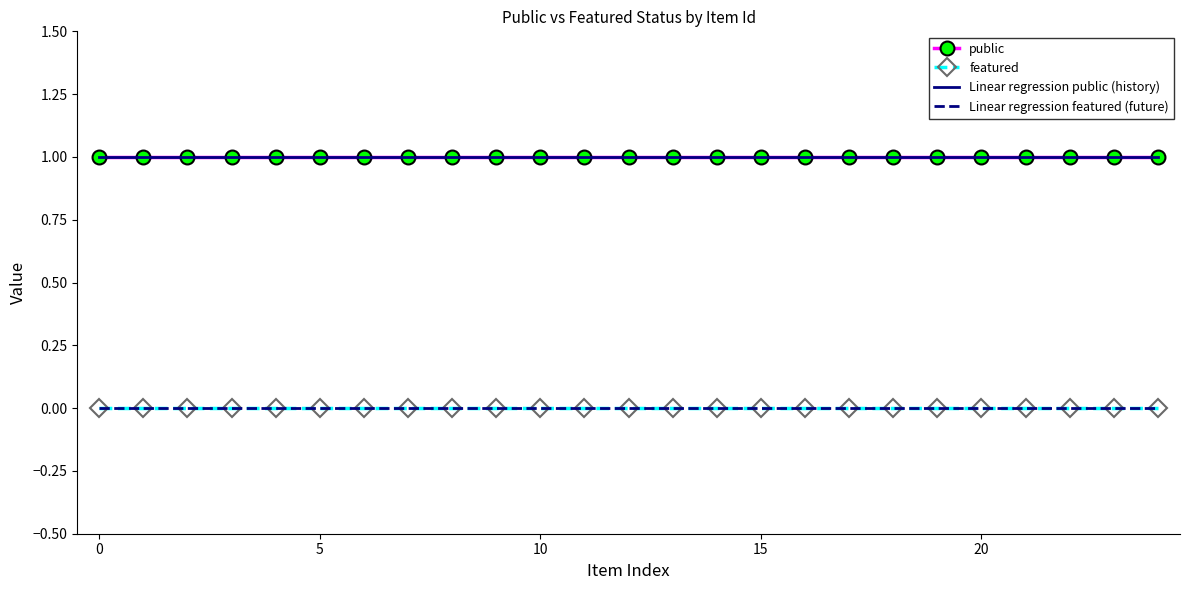

Reading left to right, list all the values displayed in this chart.

public: 32165=1	32164=1	32210=1	32268=1	36662=1	36661=1	32234=1	32248=1	32249=1	32240=1	32193=1	36659=1	36658=1	32212=1	32213=1	1017=1	32271=1	32181=1	32183=1	32179=1	32177=1	32176=1	32174=1	32180=1	32172=1
featured: 32165=0	32164=0	32210=0	32268=0	36662=0	36661=0	32234=0	32248=0	32249=0	32240=0	32193=0	36659=0	36658=0	32212=0	32213=0	1017=0	32271=0	32181=0	32183=0	32179=0	32177=0	32176=0	32174=0	32180=0	32172=0